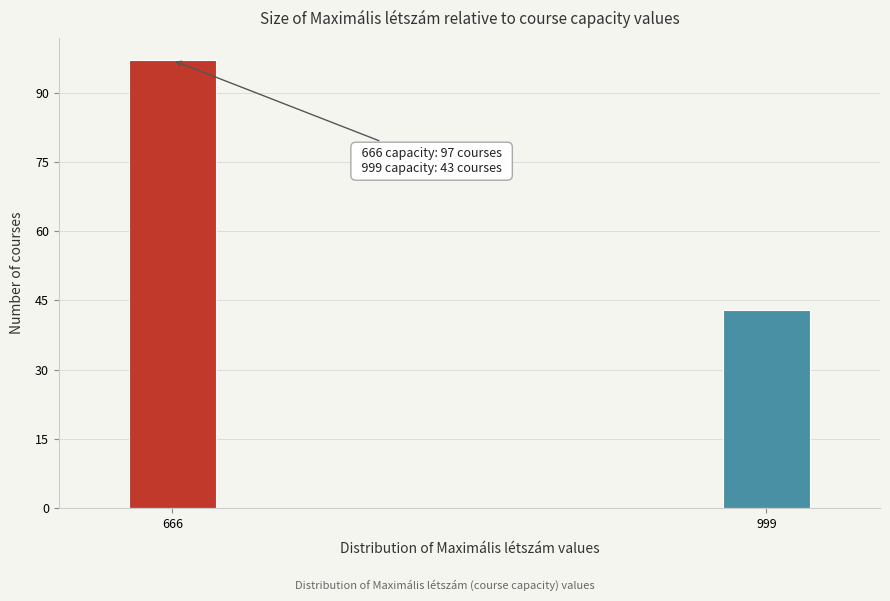

Reading left to right, what are all the values shown in this chart?

666=97	999=43